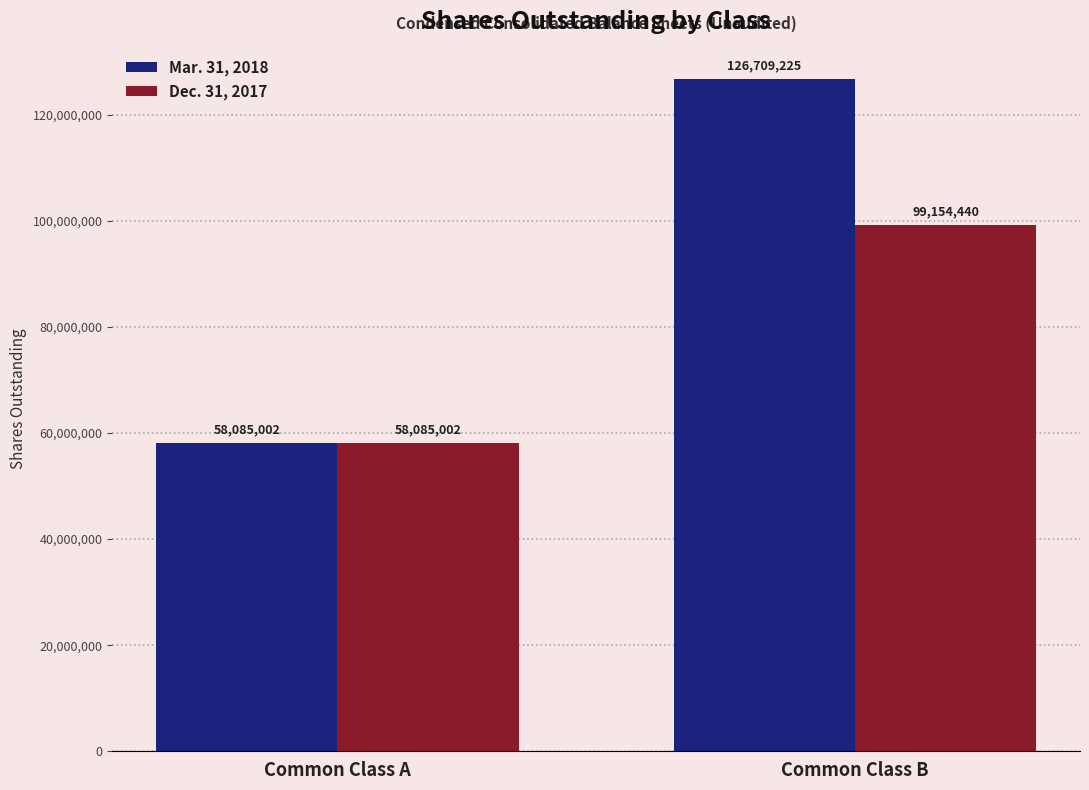

How many Mar. 31, 2018 values are between 58085002 and 126709225?

2